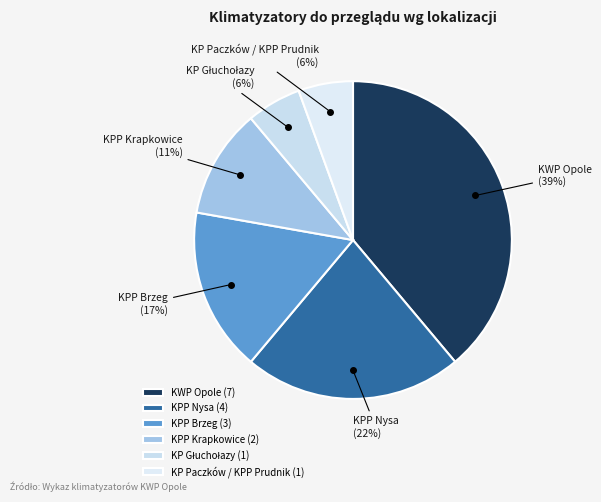

Between KP Paczków / KPP Prudnik and KPP Brzeg, which is larger?

KPP Brzeg